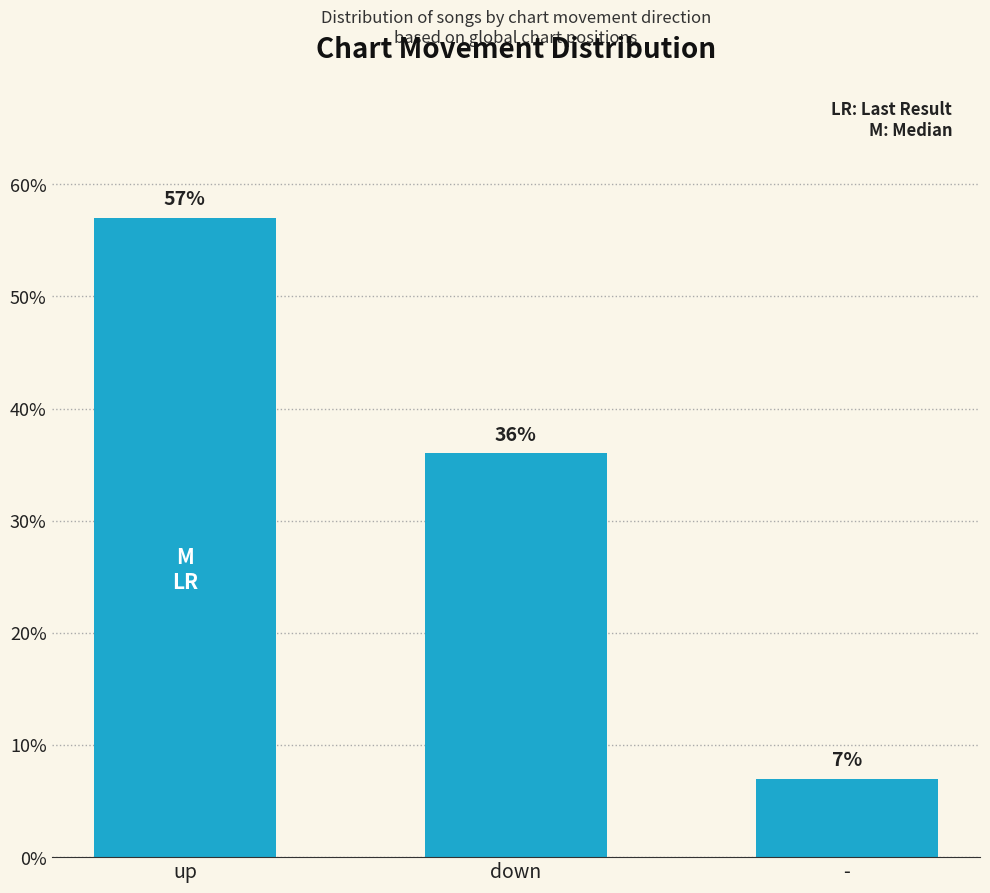

Reading left to right, what are all the values shown in this chart?

57.0	36.0	7.0